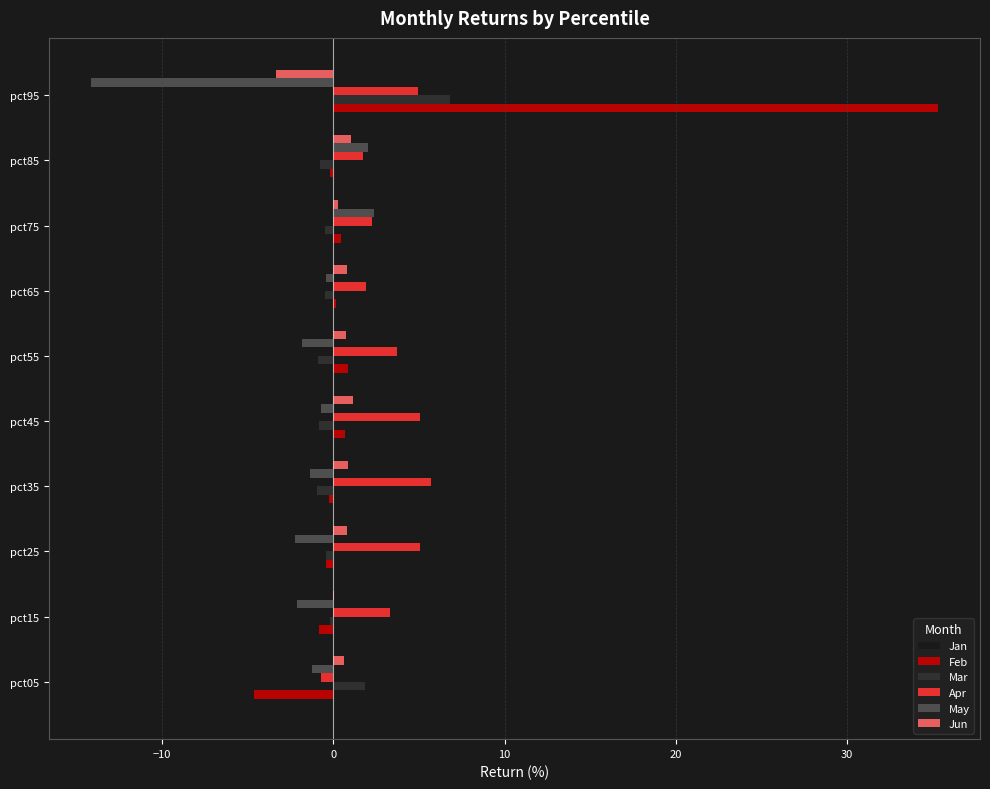

Is it true that Feb equals -4.6 at pct05?

True